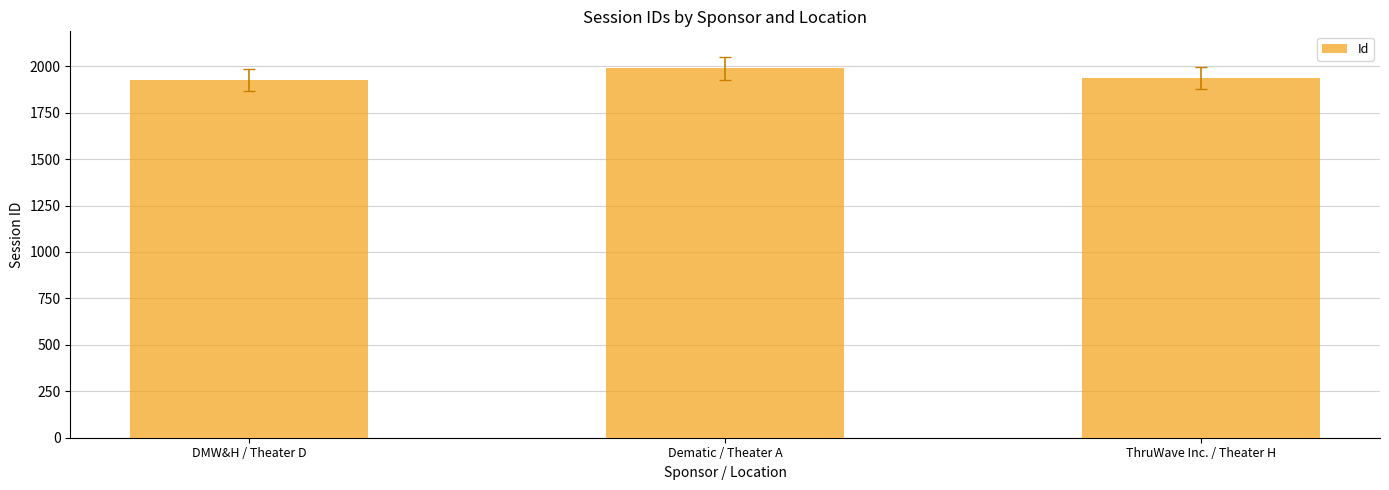

Is it true that the value at ThruWave Inc. / Theater H is 1938?

True